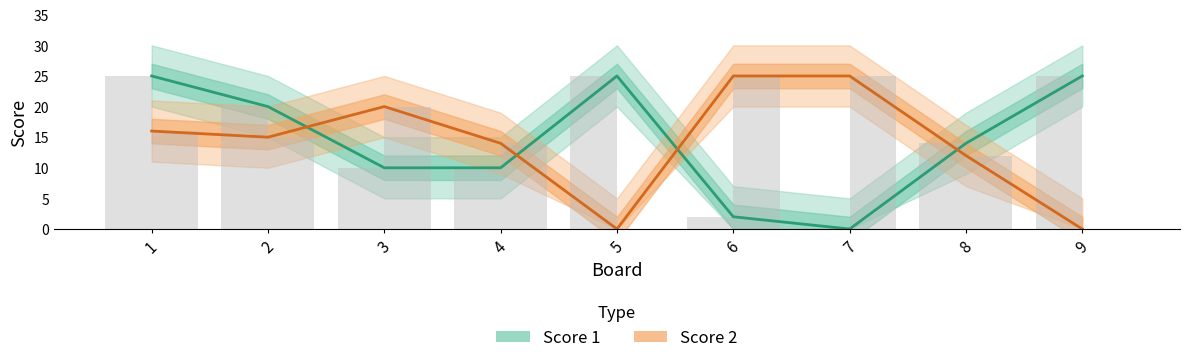

What value does the Score 1 series have at 1, to the nearest 10?

20